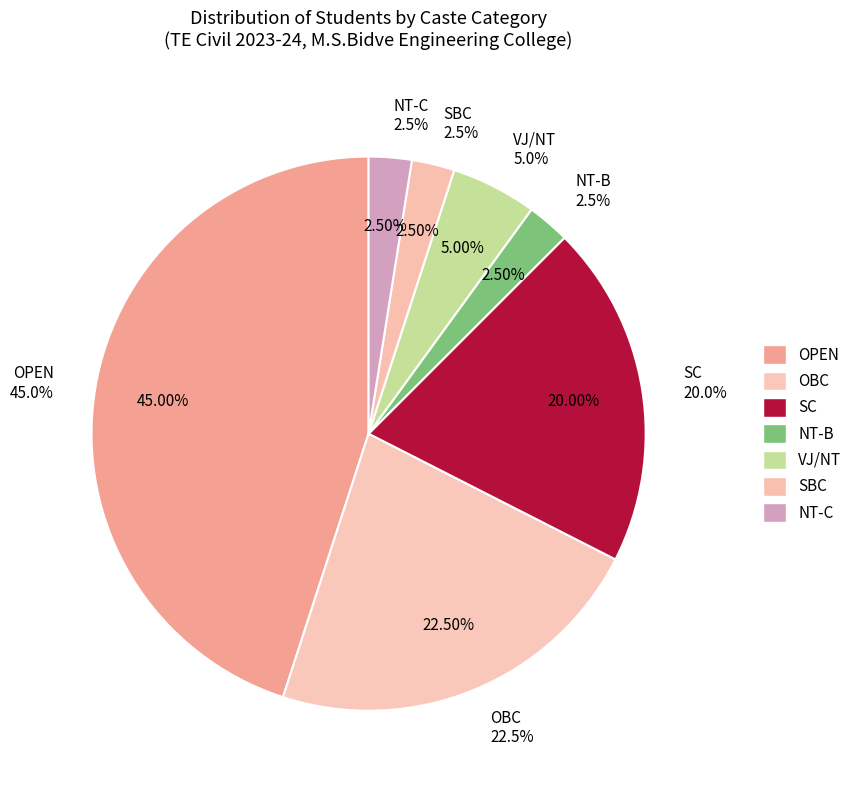

What is the largest slice in the pie chart?

OPEN